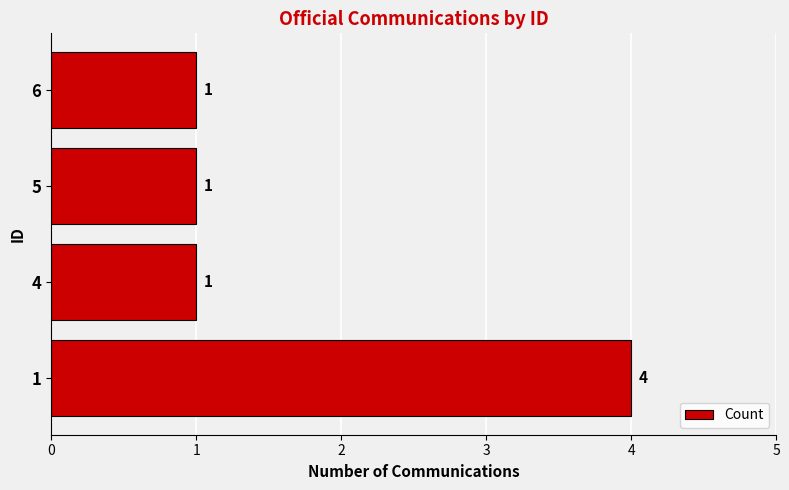

How many values are between 1 and 4?

4